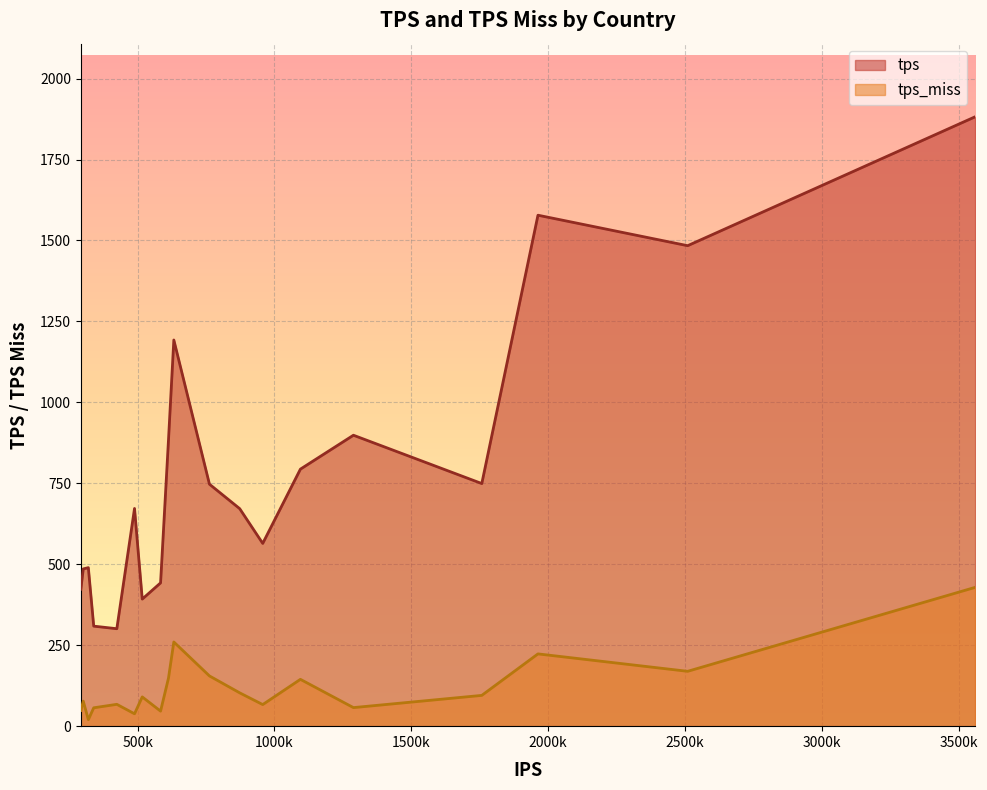

What is the sum of all tps values?

14960.4